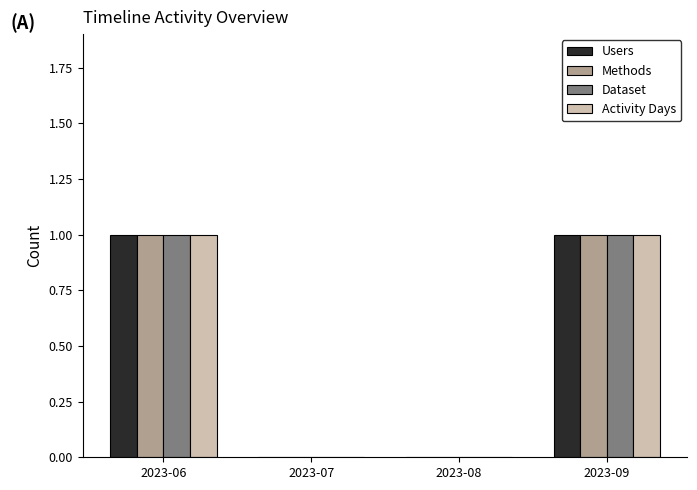

Reading right to left, list all the values displayed in this chart.

Users: 2023-09=1	2023-08=0	2023-07=0	2023-06=1
Methods: 2023-09=1	2023-08=0	2023-07=0	2023-06=1
Dataset: 2023-09=1	2023-08=0	2023-07=0	2023-06=1
Activity Days: 2023-09=1	2023-08=0	2023-07=0	2023-06=1